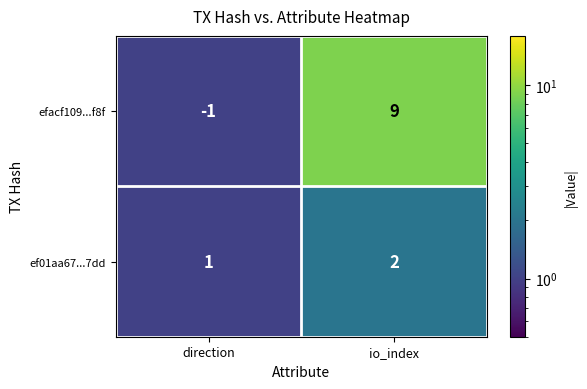

The efacf109...f8f series shows 14 at io_index. True or false?

False